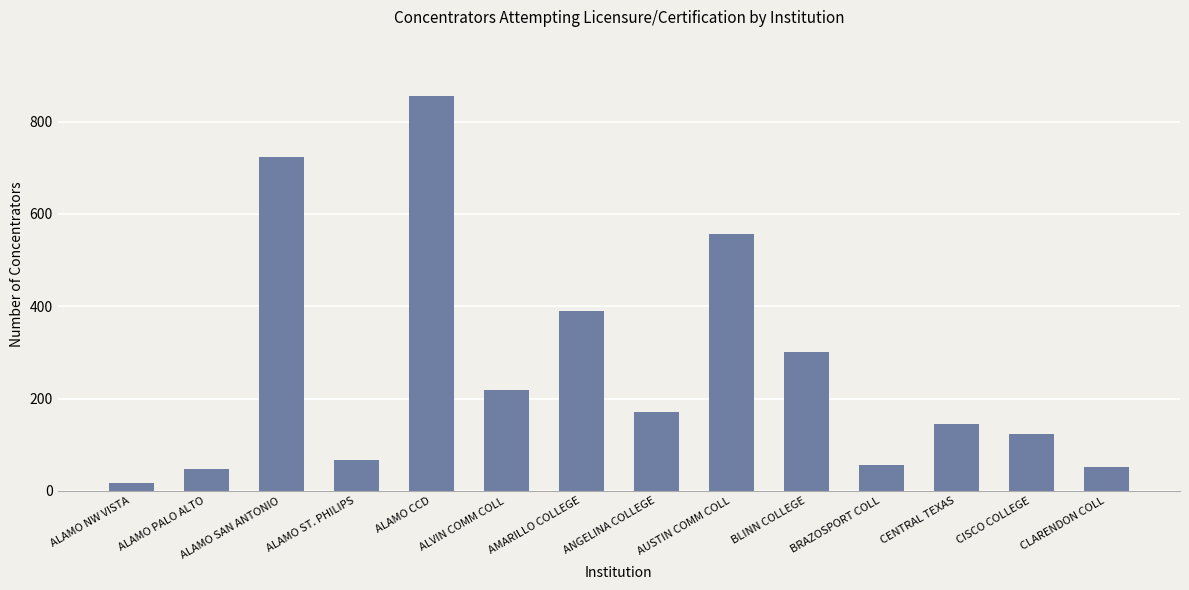

Which has a higher value, ALAMO SAN ANTONIO or ALAMO CCD?

ALAMO CCD